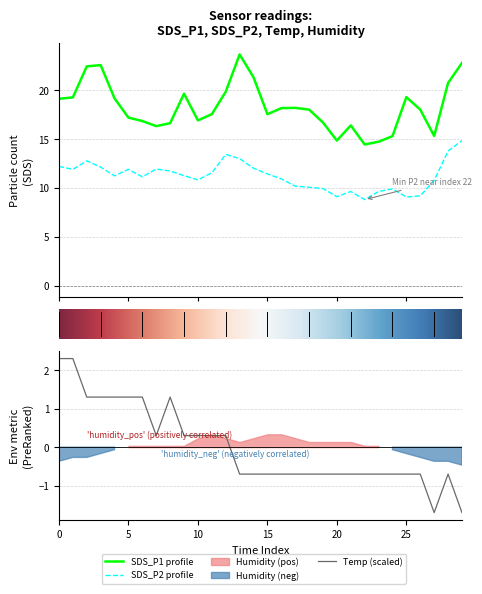

True or false: SDS_P2 and Temp cross at least once.

False